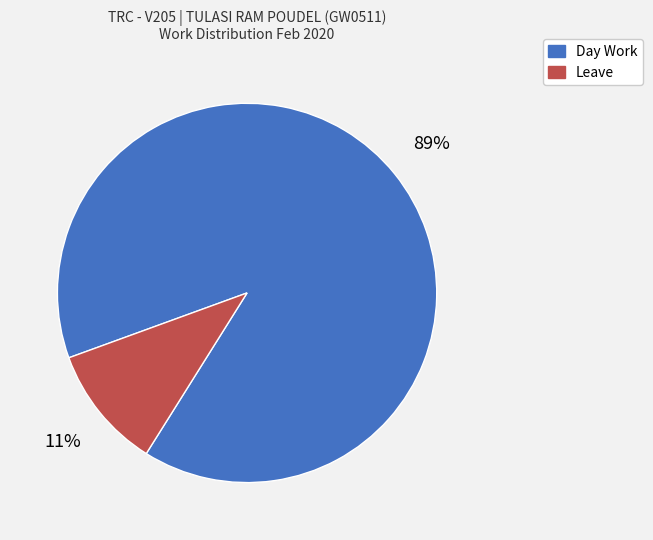

The Day Work slice represents 89% of the pie. True or false?

True